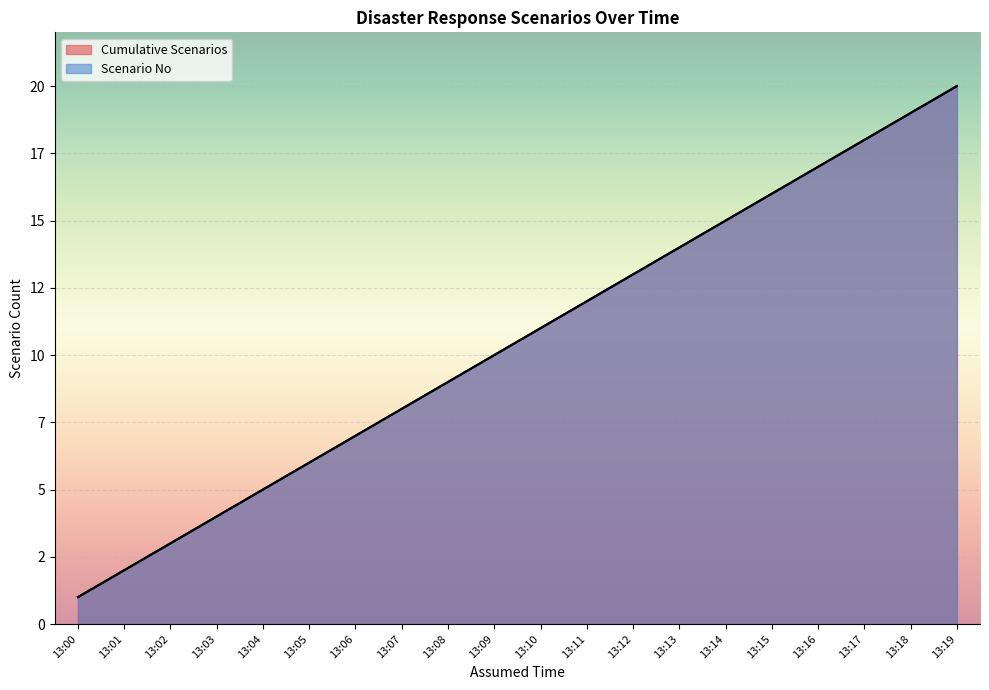

What is the greatest value displayed?

20